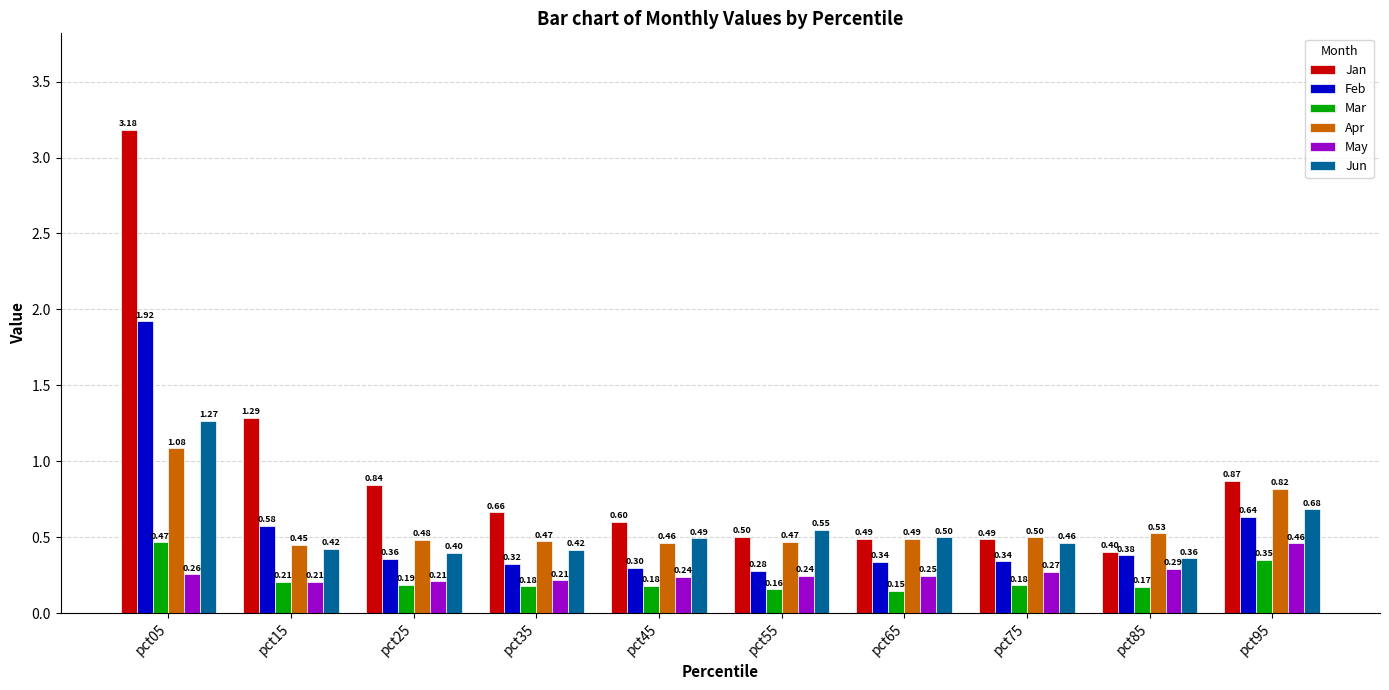

Rank the series by their maximum value, from lowest to highest.

May, Mar, Apr, Jun, Feb, Jan